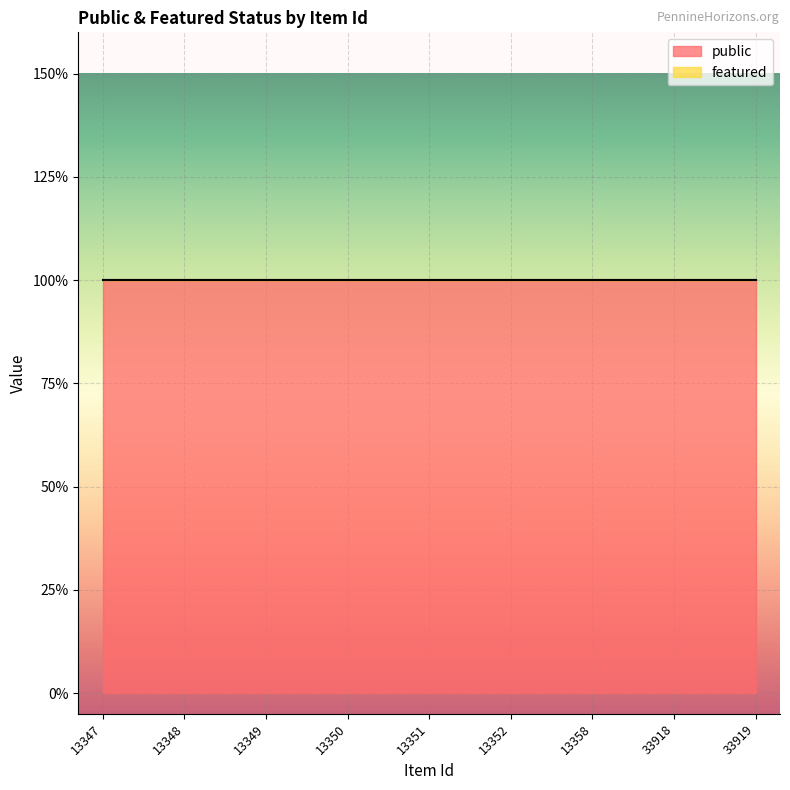

Does the chart display data point markers on the line(s)?

No